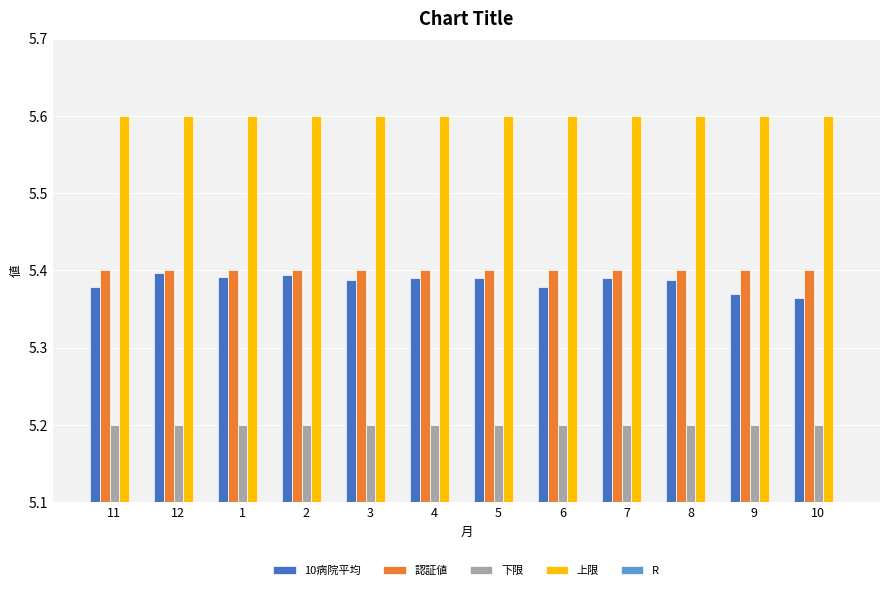

Reading right to left, list all the values displayed in this chart.

10病院平均: 5.4	5.4	5.4	5.4	5.4	5.4	5.4	5.4	5.4	5.4	5.4	5.4
認証値: 5.4	5.4	5.4	5.4	5.4	5.4	5.4	5.4	5.4	5.4	5.4	5.4
下限: 5.2	5.2	5.2	5.2	5.2	5.2	5.2	5.2	5.2	5.2	5.2	5.2
上限: 5.6	5.6	5.6	5.6	5.6	5.6	5.6	5.6	5.6	5.6	5.6	5.6
R: 0.1	0.1	0.2	0.2	0.1	0.1	0.1	0.1	0.1	0.1	0.1	0.1